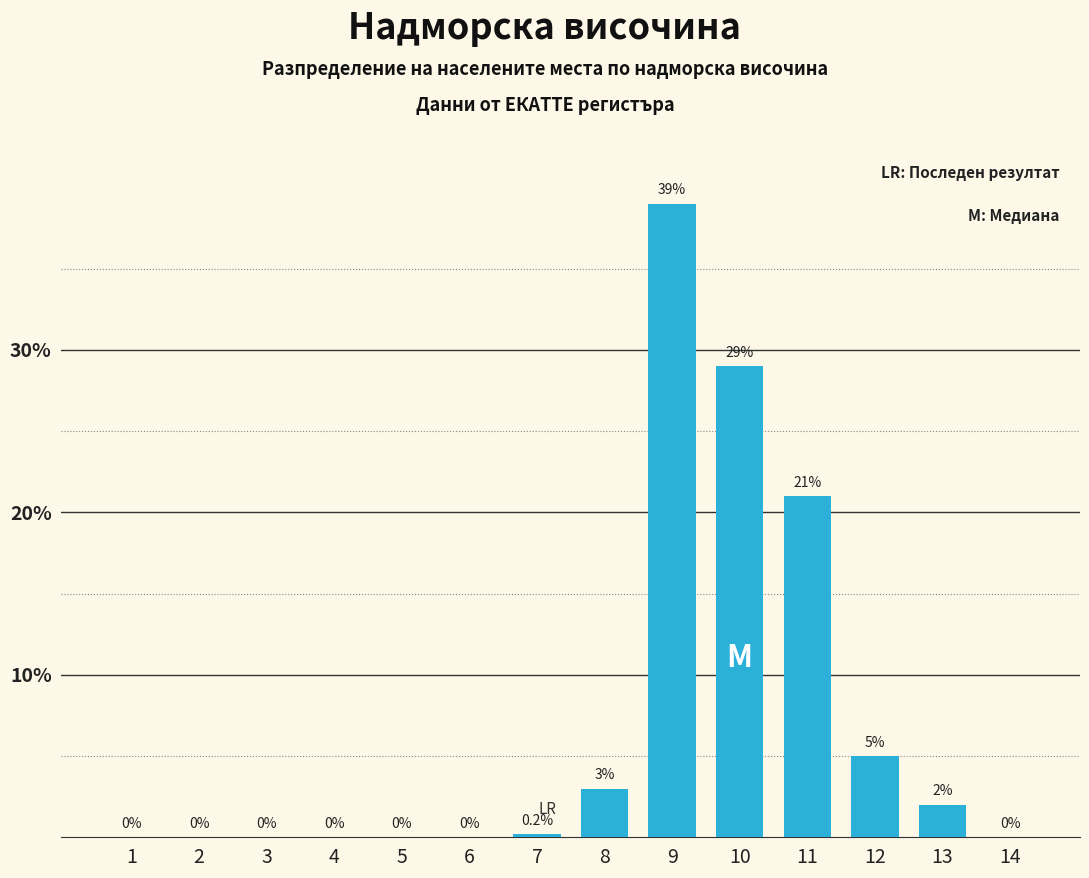

Reading left to right, extract all data points from this chart.

1=0.0	2=0.0	3=0.0	4=0.0	5=0.0	6=0.0	7=0.2	8=3.0	9=39.0	10=29.0	11=21.0	12=5.0	13=2.0	14=0.0